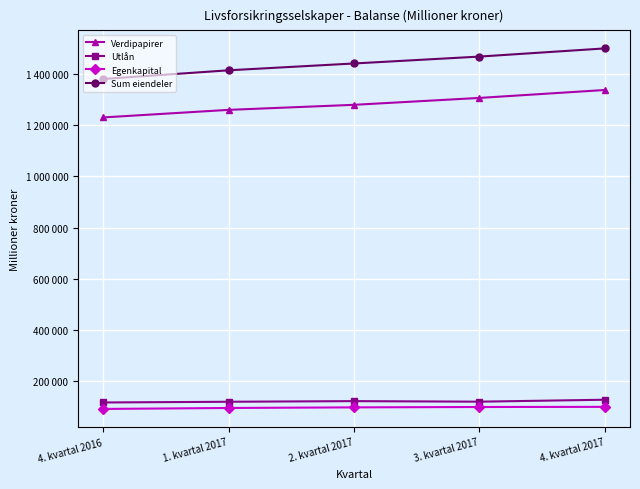

What are all the series names shown in the legend?

Verdipapirer, Utlån, Egenkapital, Sum eiendeler